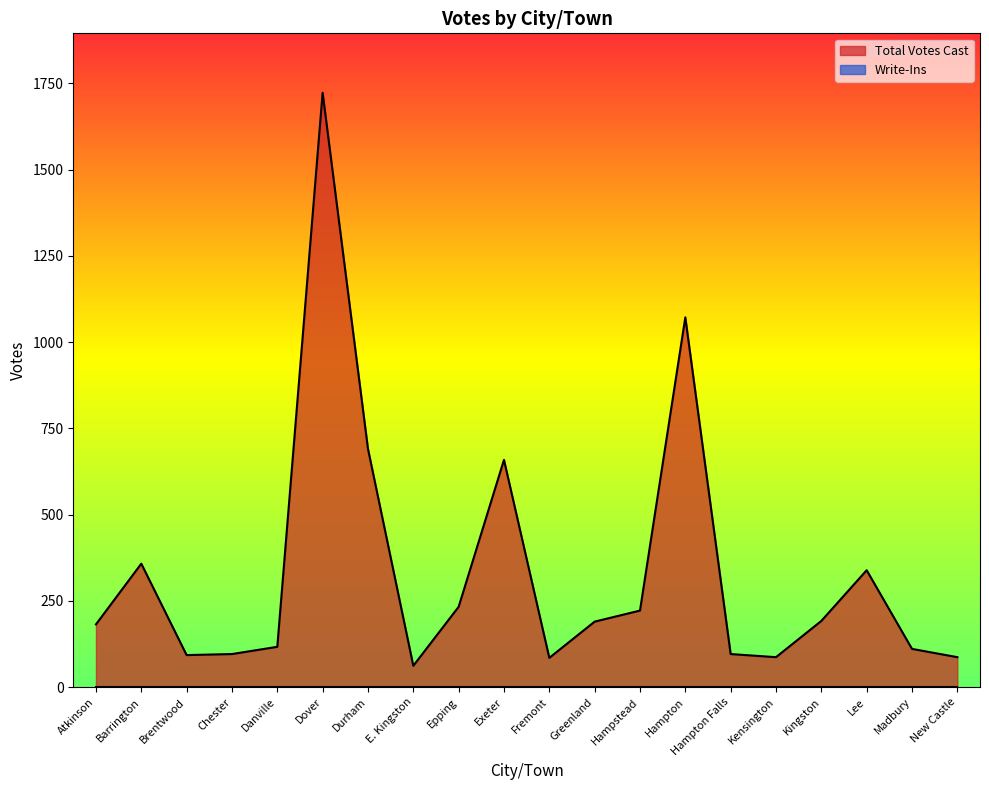

What is the change in value from E. Kingston to Madbury?

+49